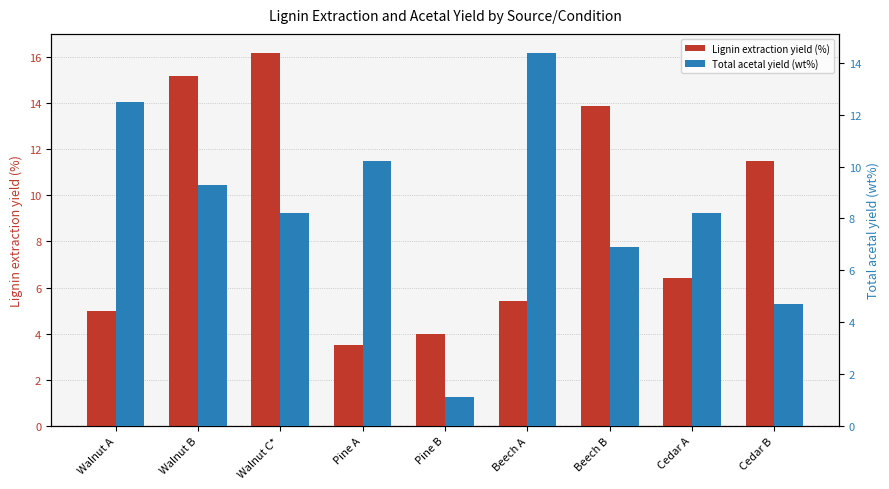

What is the sum of the Total acetal yield (wt%) values at Walnut A and Walnut C*?

20.7